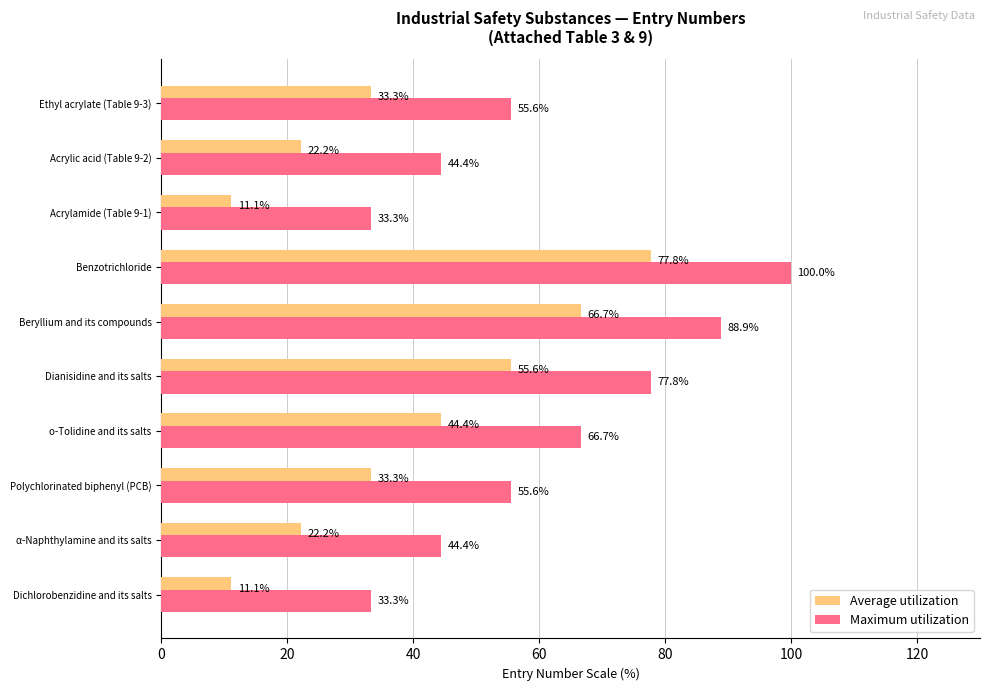

What is the average value of the Average utilization series?

37.8